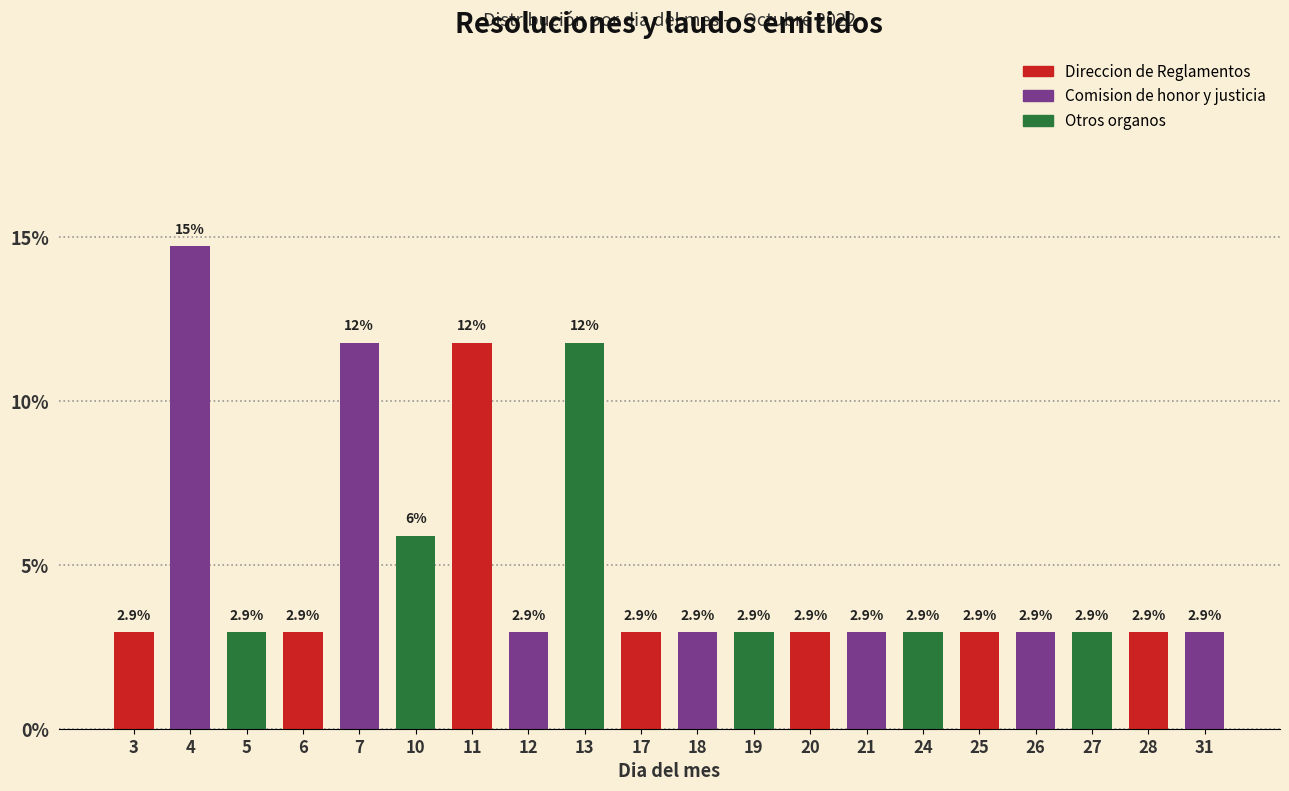

Reading left to right, transcribe all the data shown in this chart.

3=2.9	4=14.7	5=2.9	6=2.9	7=11.8	10=5.9	11=11.8	12=2.9	13=11.8	17=2.9	18=2.9	19=2.9	20=2.9	21=2.9	24=2.9	25=2.9	26=2.9	27=2.9	28=2.9	31=2.9